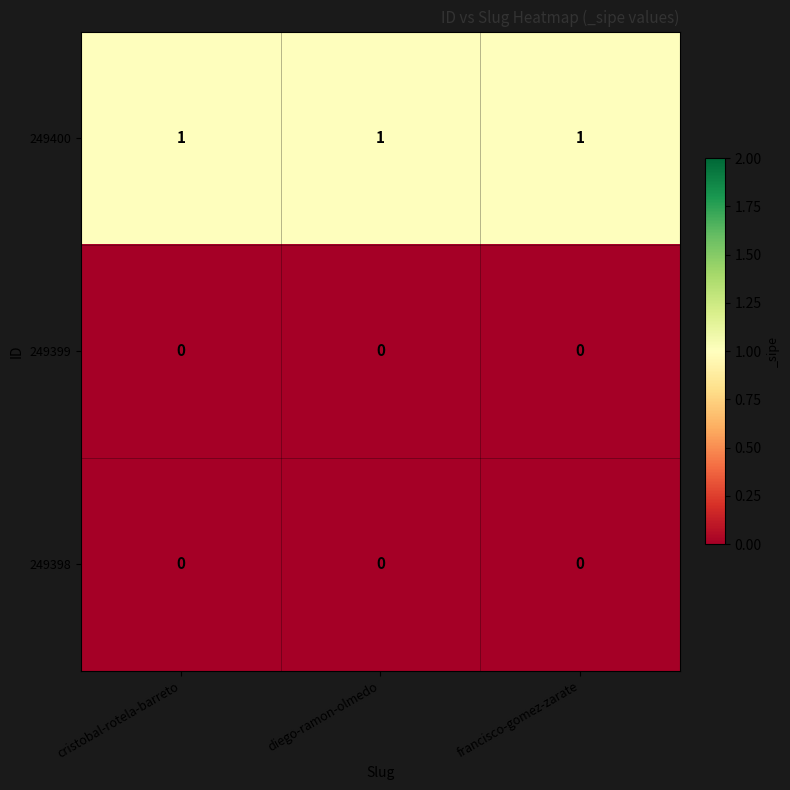

Which series has the largest total across all categories?

249400